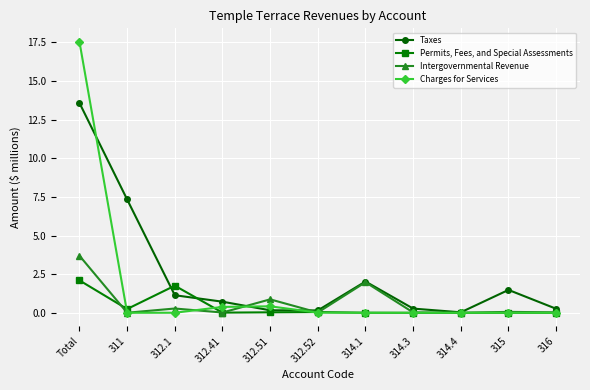

What is the difference between the maximum and second lowest values in the Intergovernmental Revenue series?

3.7